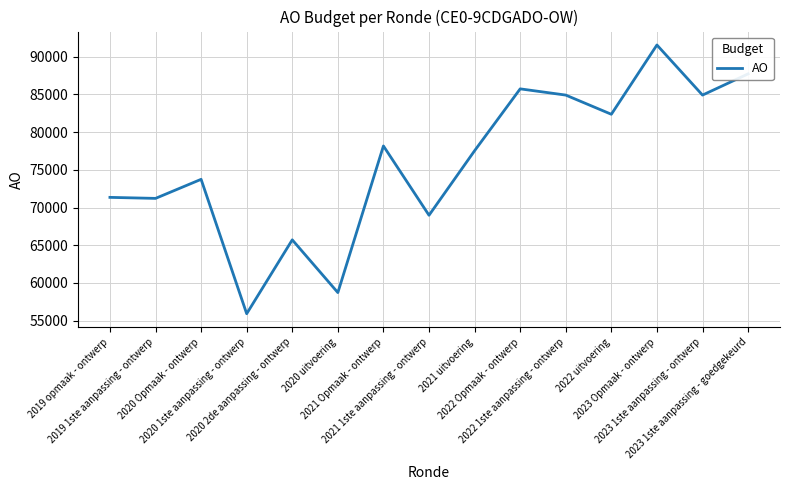

What is the smallest value displayed?

55922